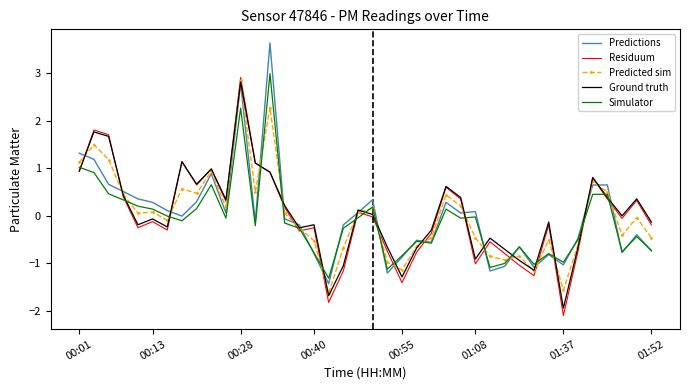

How many intersections are there between Residuum and Predicted sim?

21